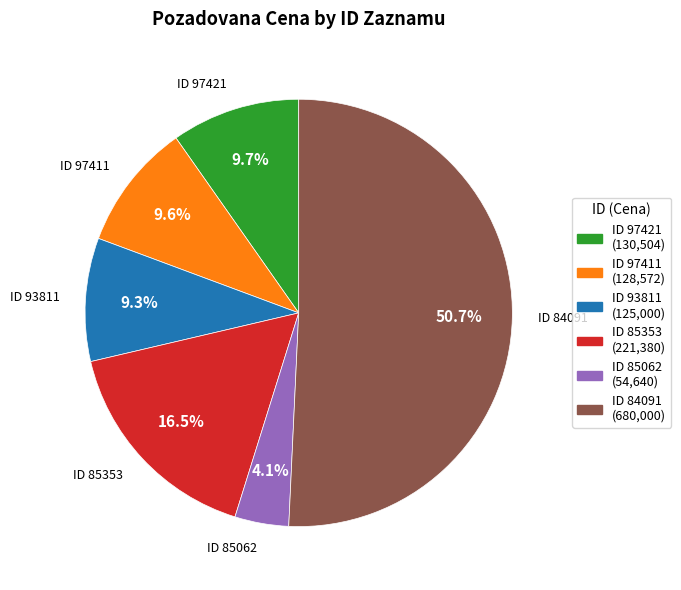

Which category has the biggest portion of the pie?

ID 84091